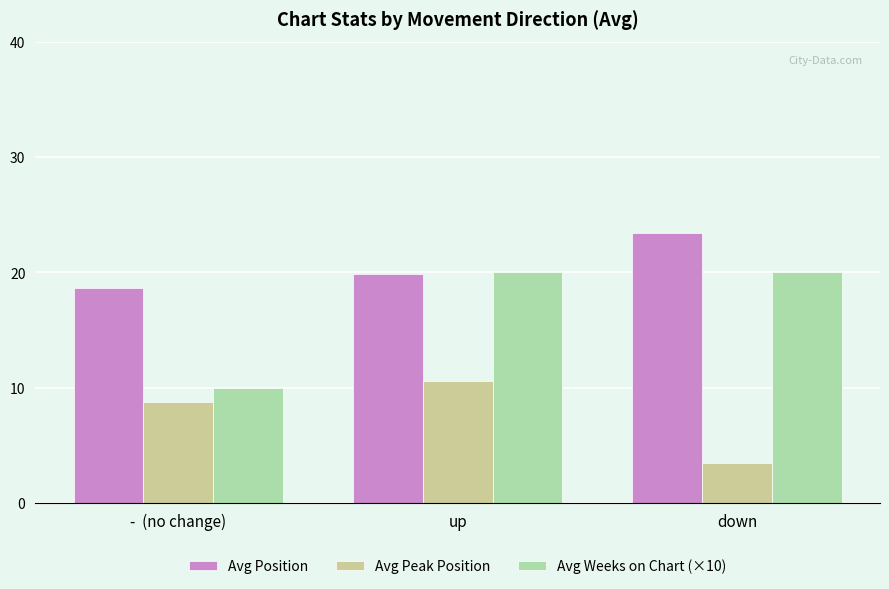

What position from the right is down?

1